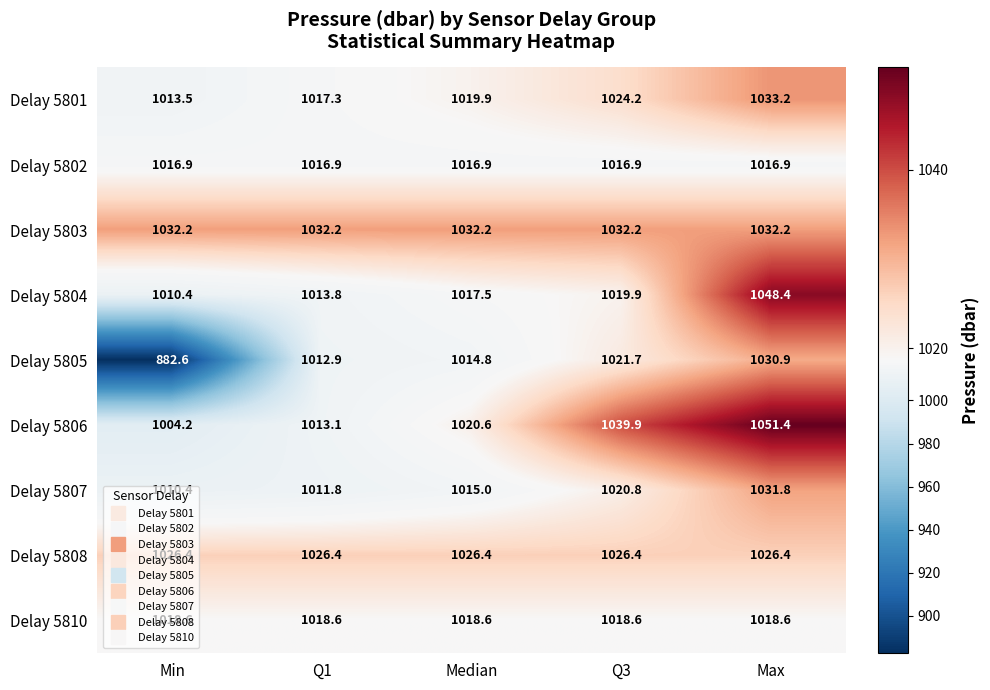

Which series has the widest spread of values?

Delay 5805